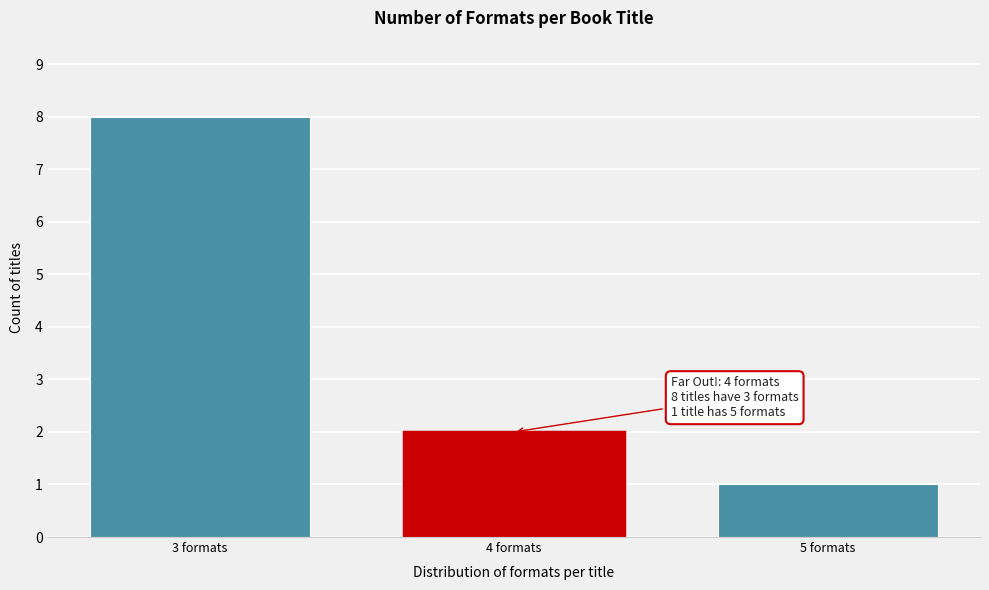

Reading right to left, transcribe all the data shown in this chart.

5 formats=1	4 formats=2	3 formats=8